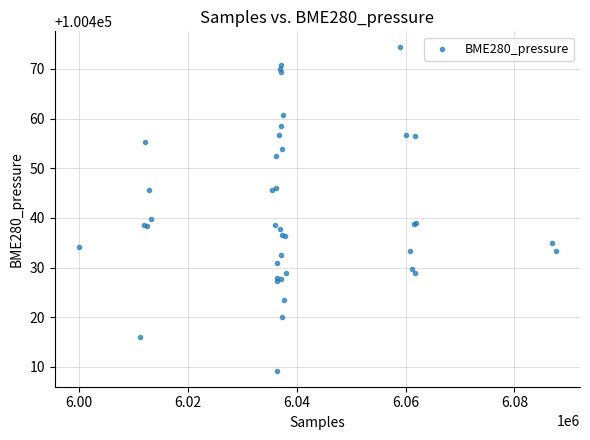

What Y value in the scatter plot is closest to 100441?

100439.9